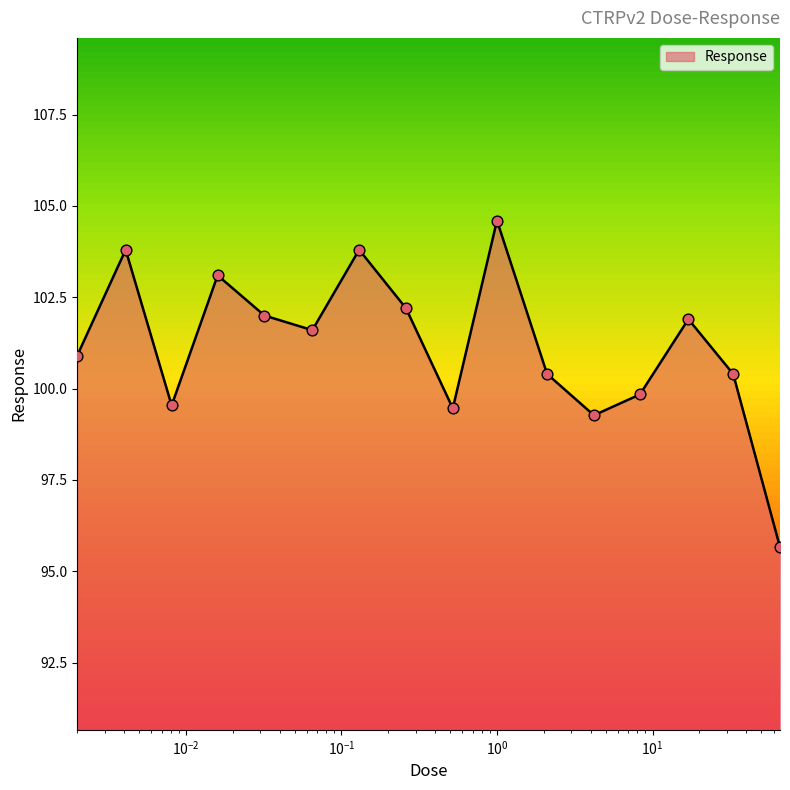

What is the ratio of the value at 0.032 to the value at 0.016?

1.0